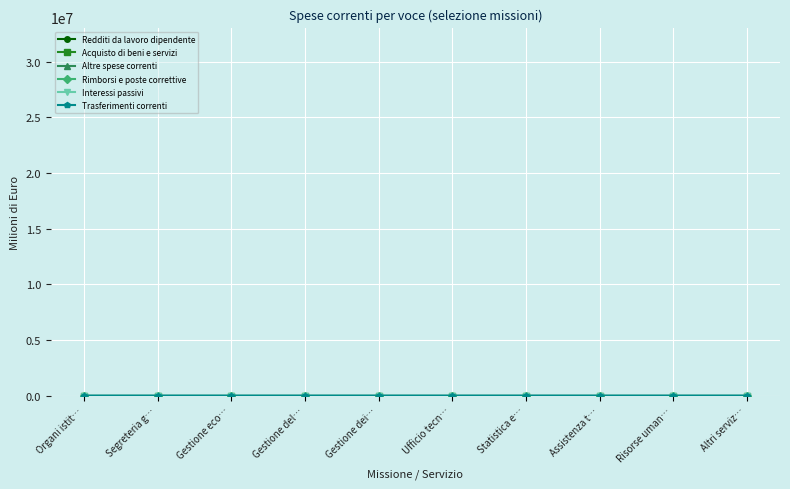

What is the label of the 4th point from the left?

Gestione del…